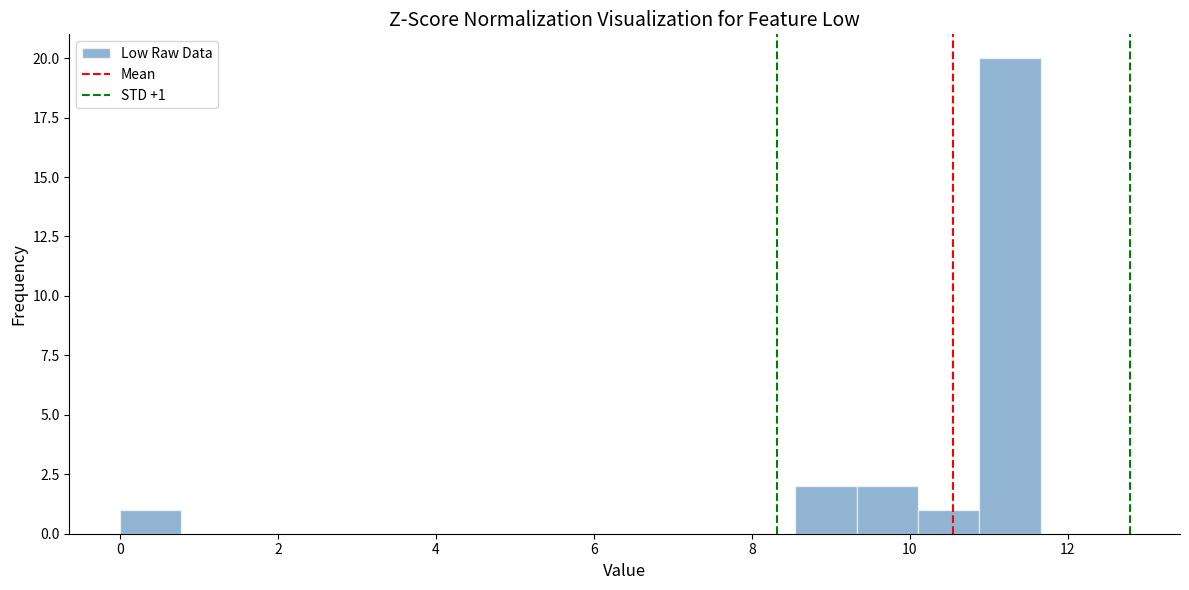

Read against the x-axis, roughly where is the centre of the tallest bar?

11.2